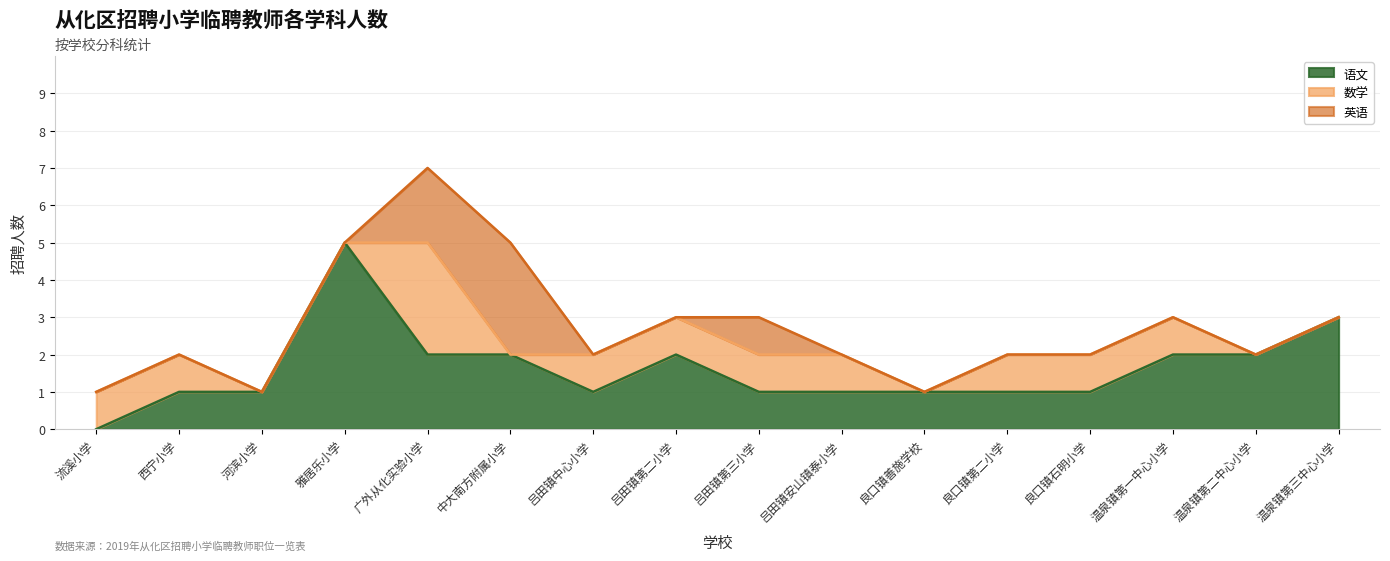

Between which two adjacent categories do 英语 and 数学 first intersect?

广外从化实验小学 and 中大南方附属小学